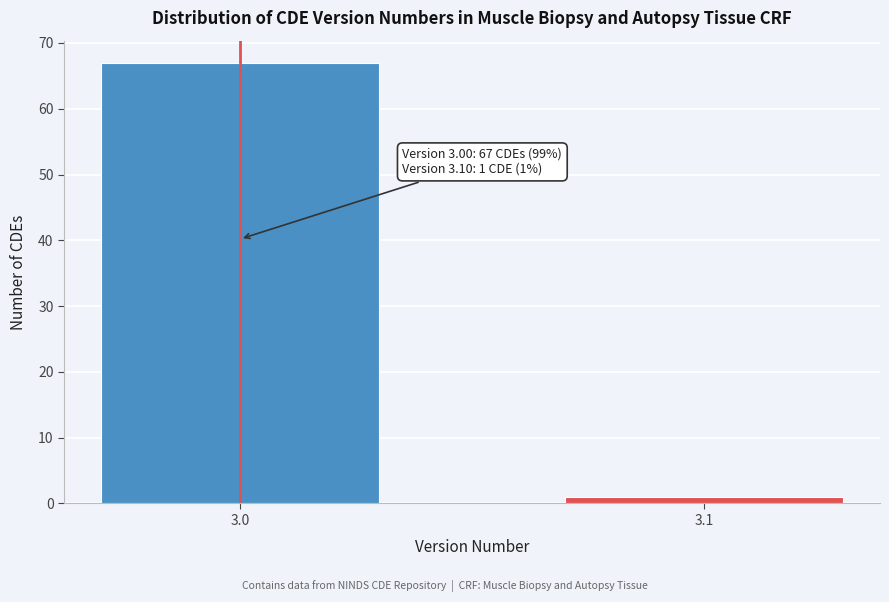

Reading right to left, list all the values displayed in this chart.

3.1=1	3.0=67